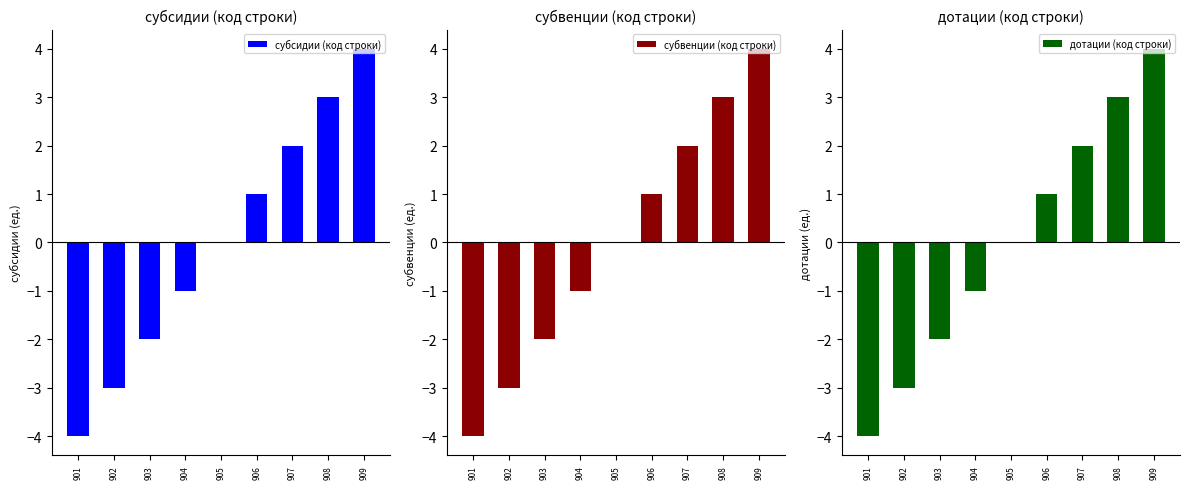

At which category does the chart reach its minimum across all series?

901